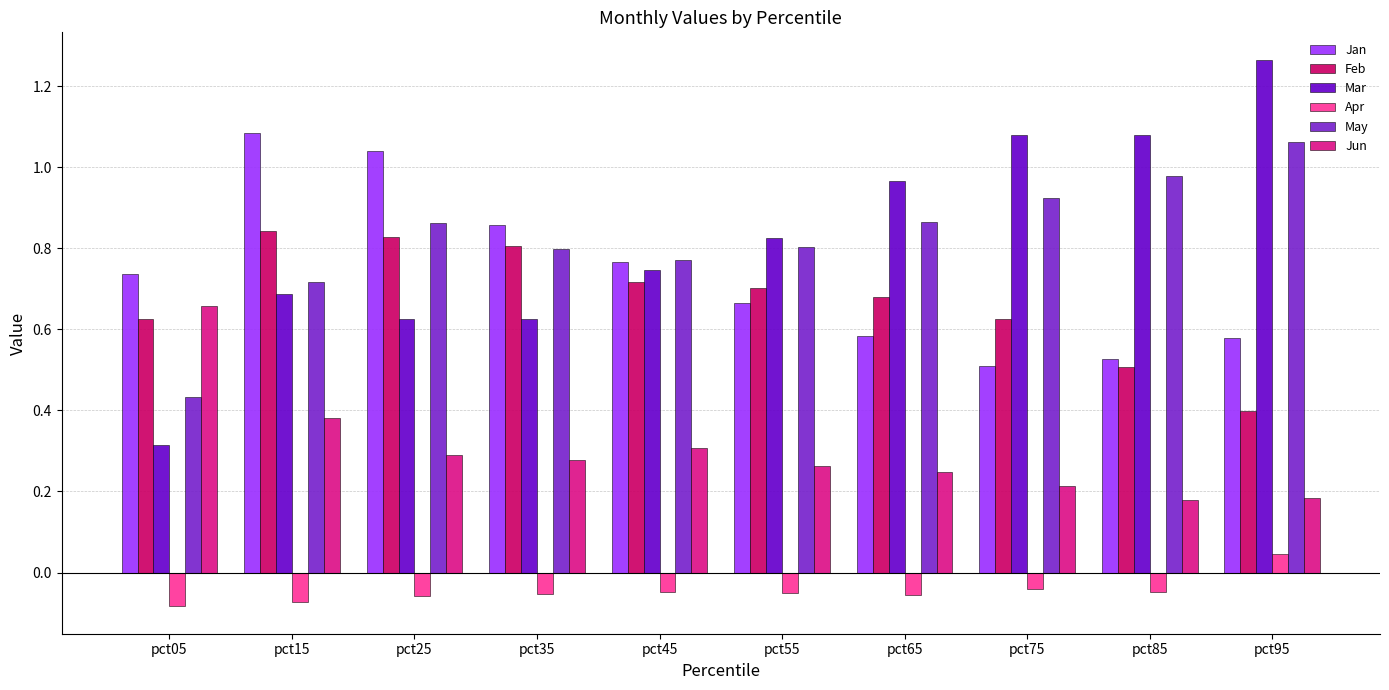

Does the chart contain stacked bars?

No